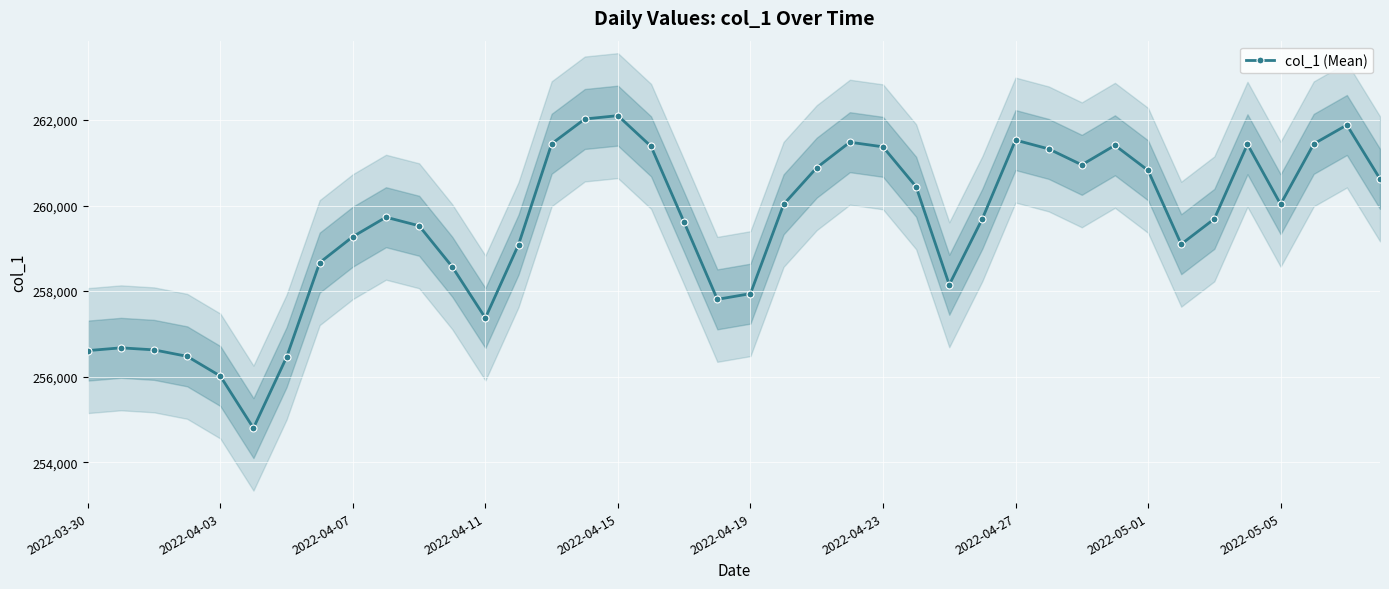

Reading left to right, list all the values displayed in this chart.

256609.3	256674.2	256626.7	256475.0	256014.9	254797.0	256456.5	258667.0	259273.6	259728.0	259528.0	258569.3	257371.4	259087.3	261445.5	262024.7	262103.3	261384.7	259607.6	257807.8	257941.0	260028.4	260886.5	261482.1	261373.7	260440.1	258149.2	259695.4	261531.9	261325.2	260952.7	261409.4	260823.4	259097.3	259689.4	261433.8	260031.7	261442.7	261884.3	260624.9